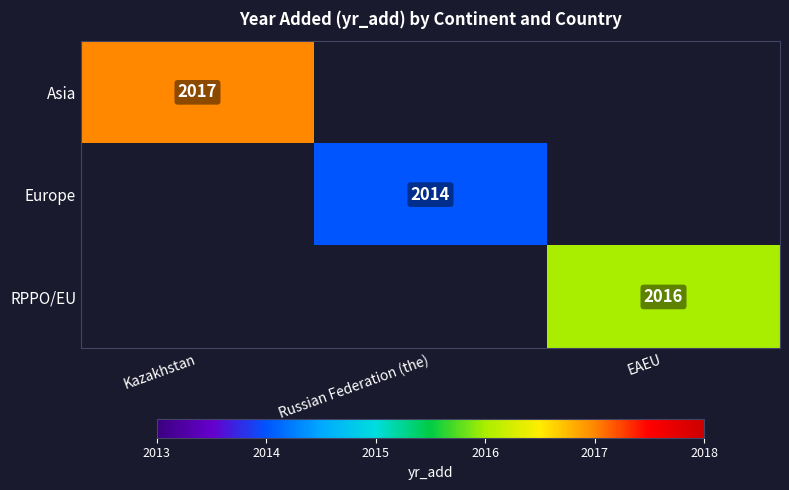

True or false: RPPO/EU has a value of 2016 at EAEU.

True